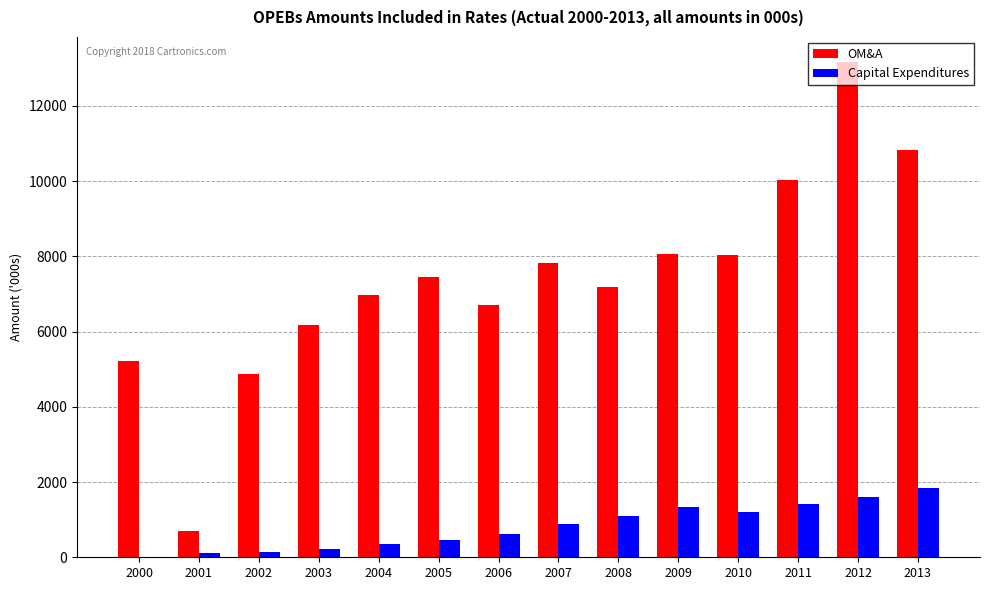

Where is Capital Expenditures nearest to the value 916?

2007